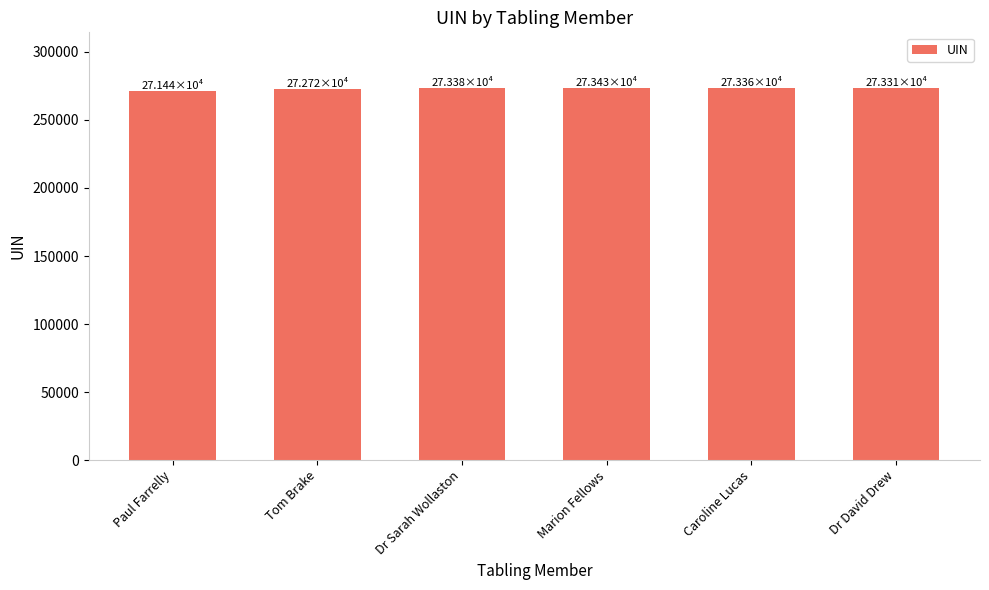

What is the minimum value shown in the chart?

271443